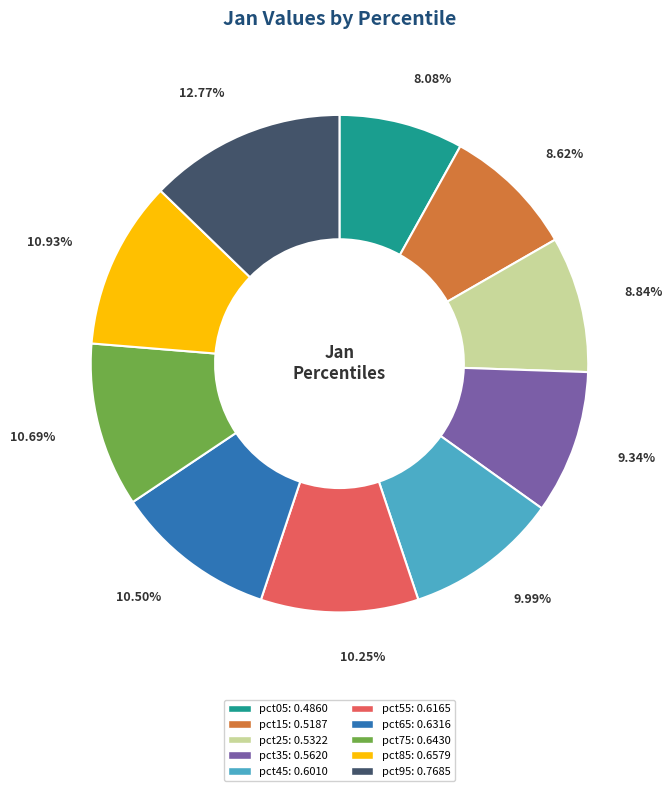

To the nearest percent, what portion does pct85 represent?

11%